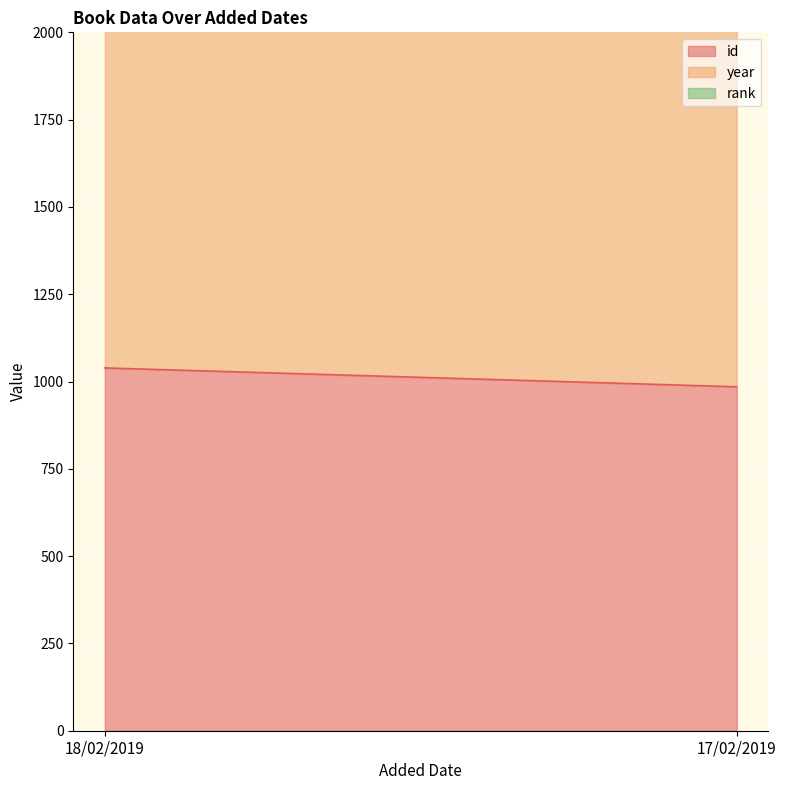

How many year values are between 1977 and 1985?

2